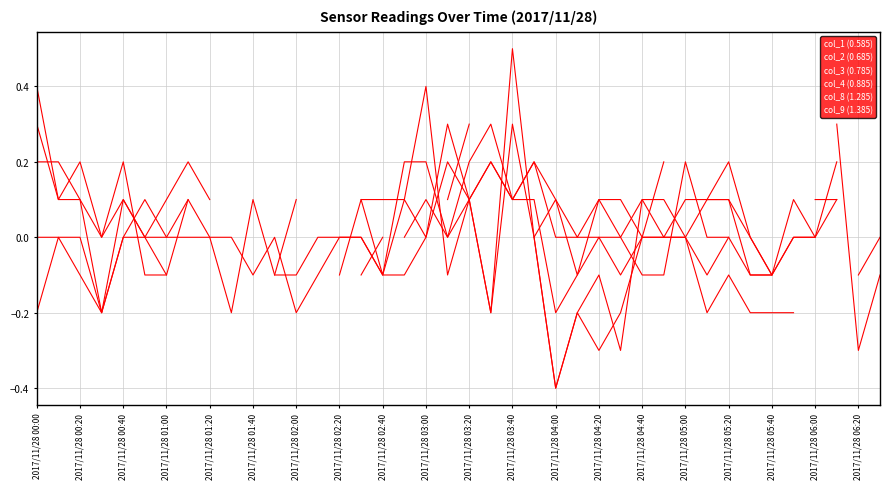

Is it true that col_4 (0.885) equals 0.0 at 2017/11/28 04:20?

True